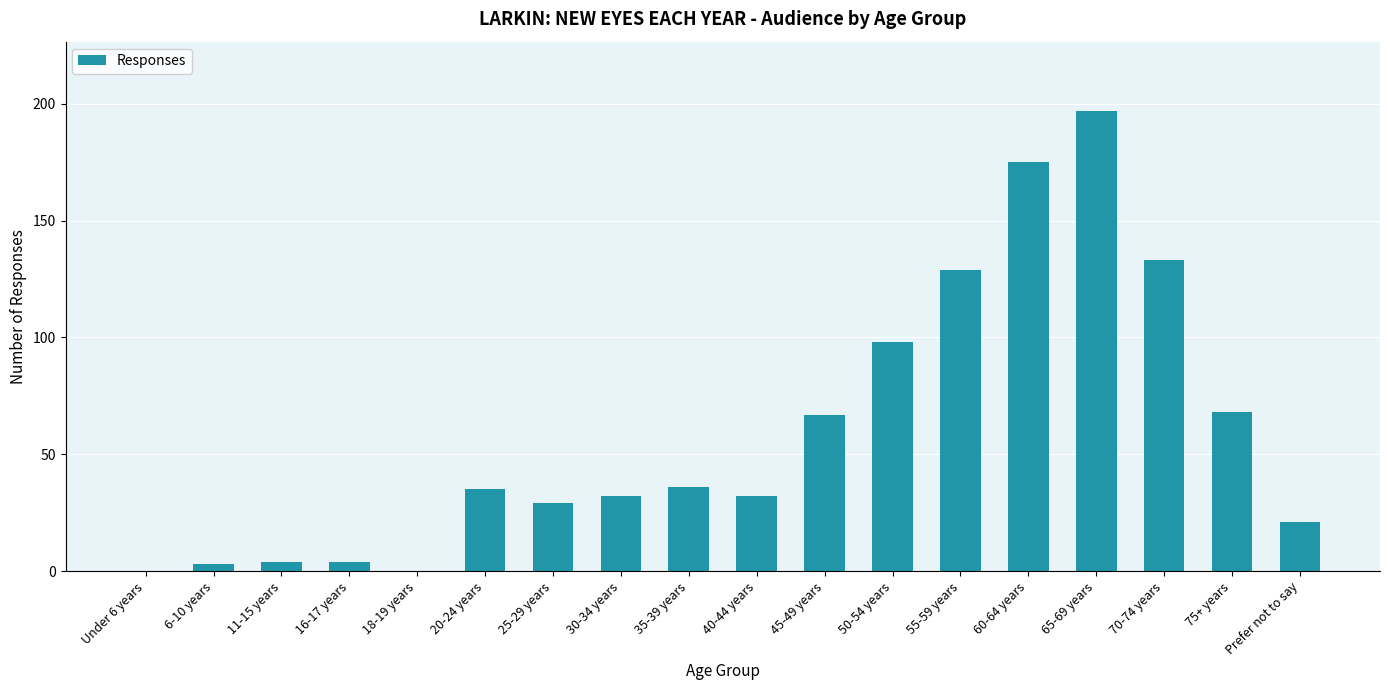

What is the sum of all values?

1063